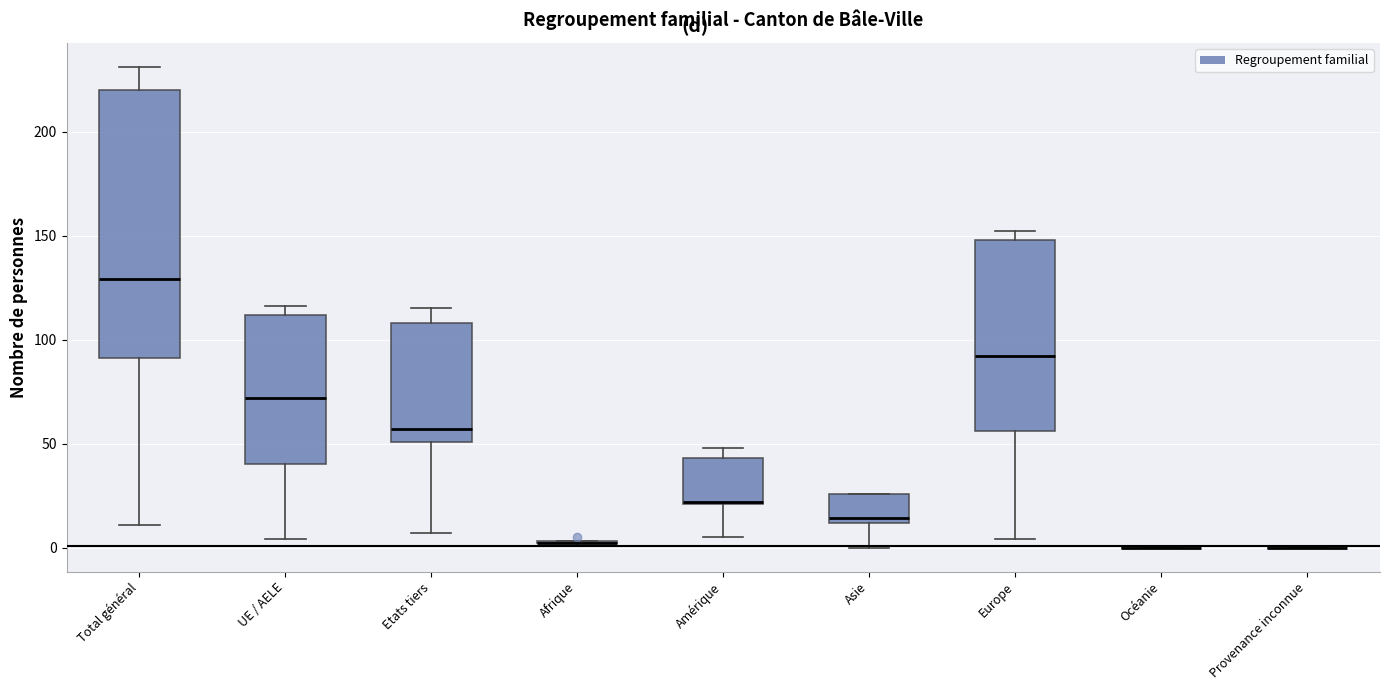

Comparing the boxes themselves (not the whiskers), which one is the tallest?

Total général